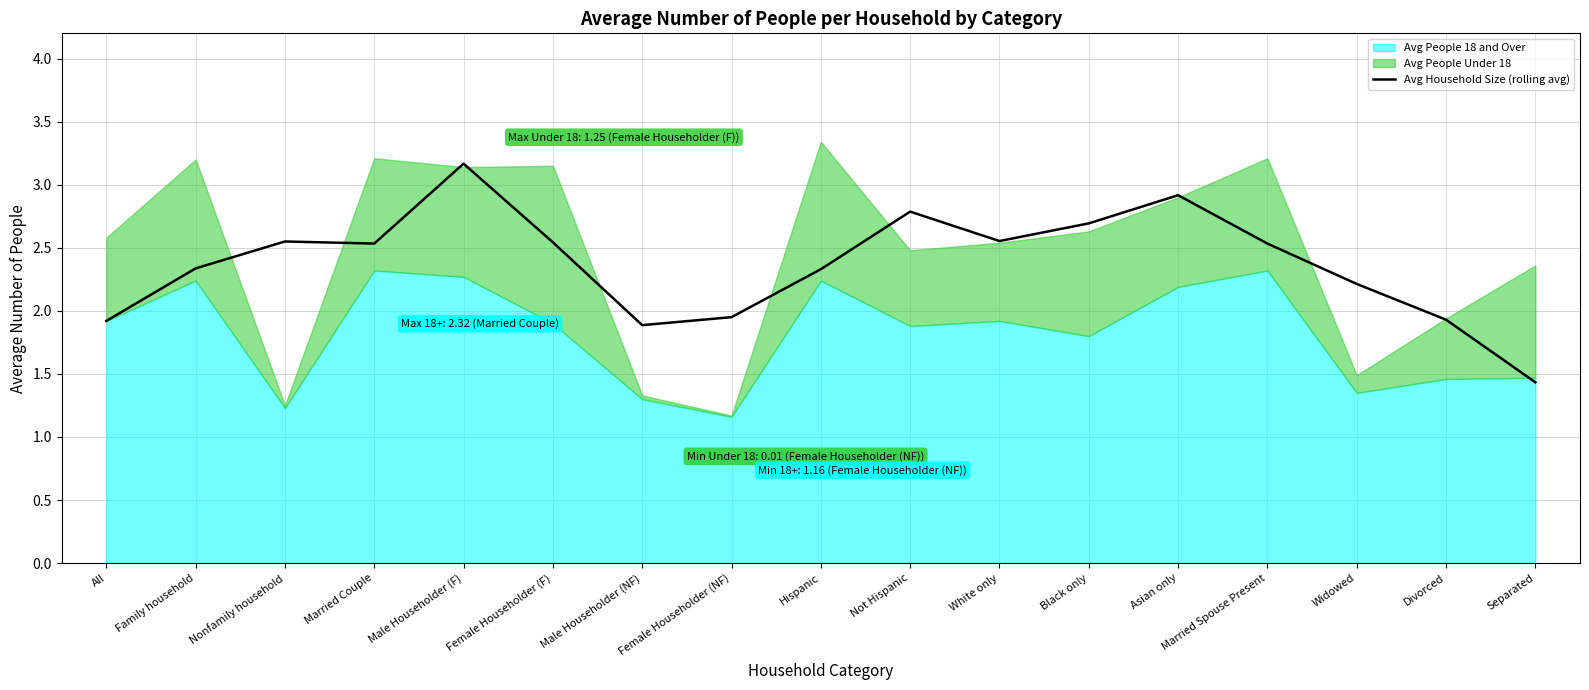

Which category has the lowest value in the Avg Household Size (rolling avg) series?

Separated